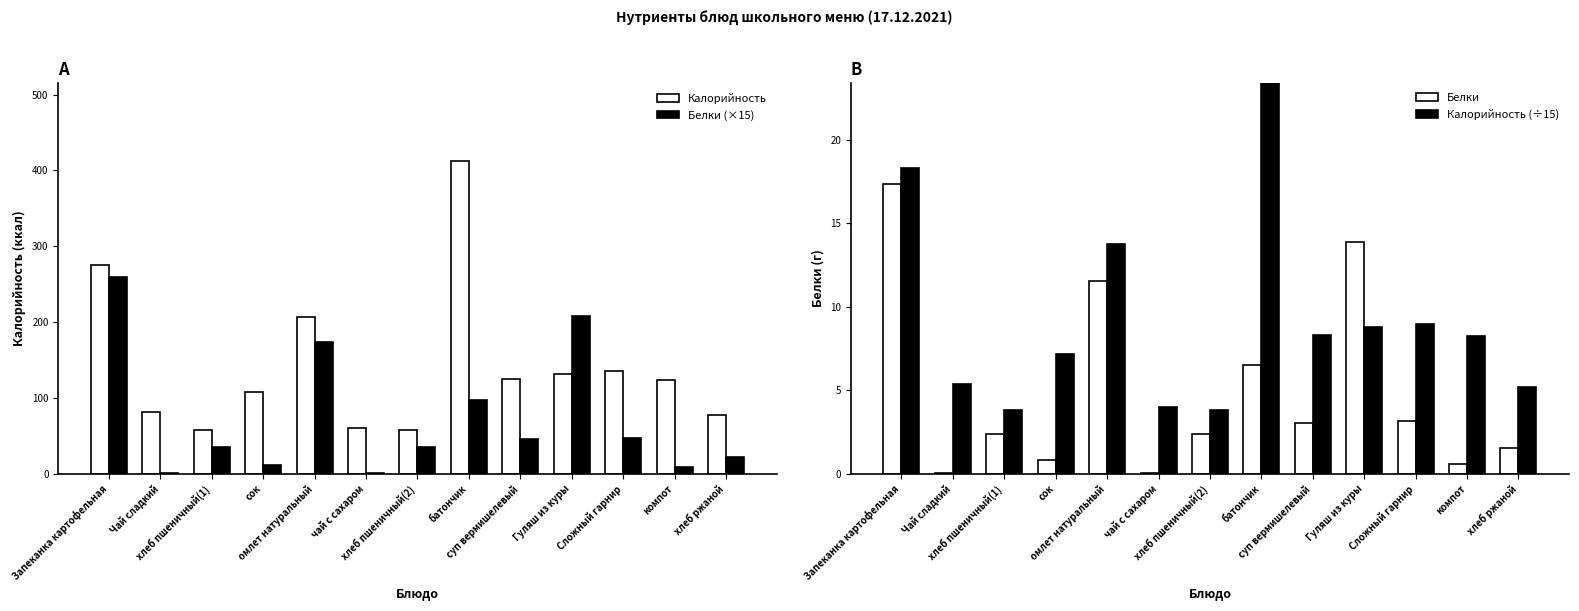

Is it true that Калорийность (÷15) equals 2.5 at Чай сладкий?

False